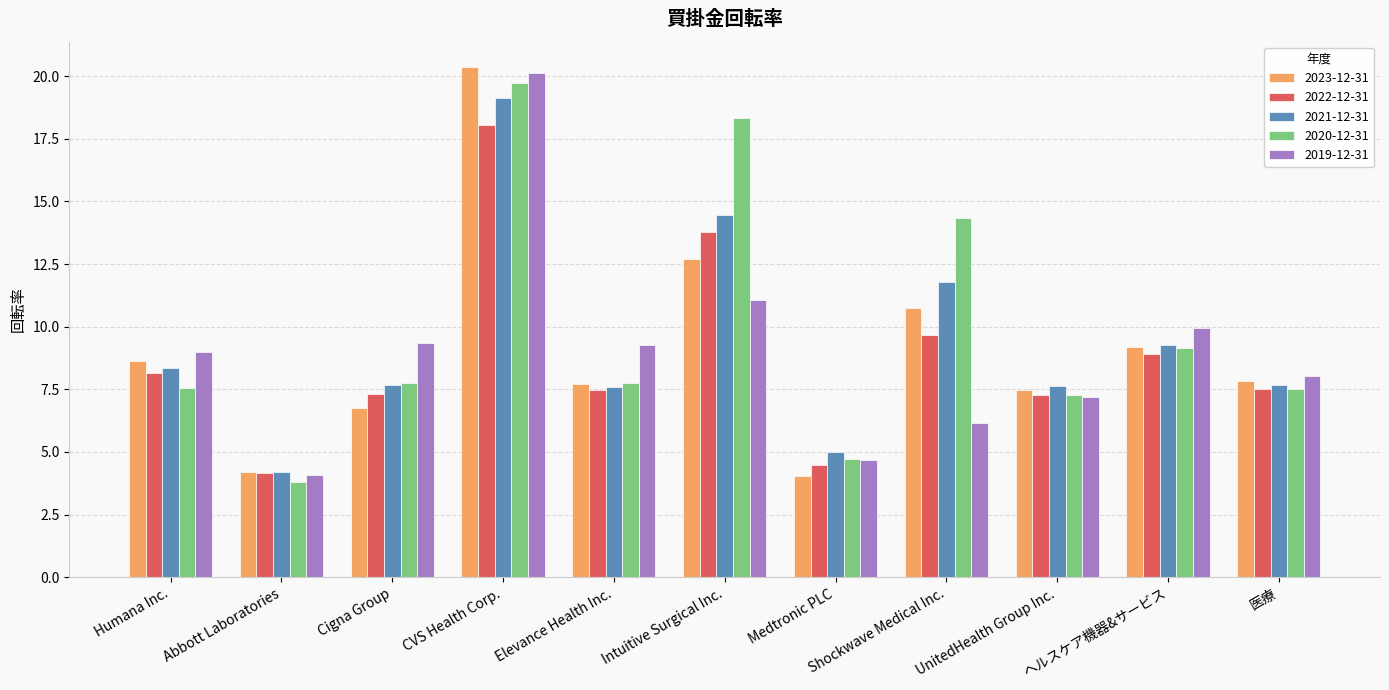

What is the greatest value displayed?

20.4